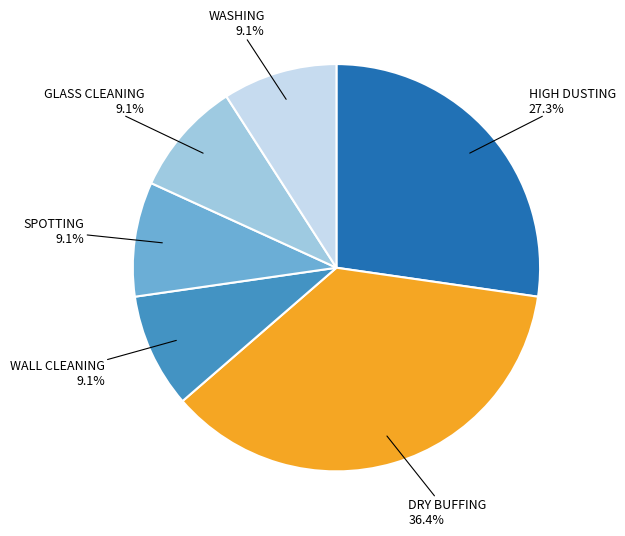

To the nearest percent, what is the average slice percentage?

17%